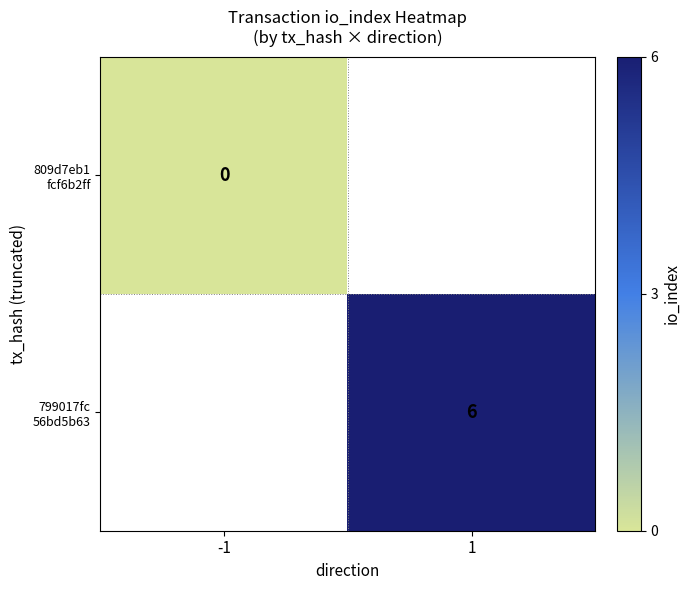

True or false: 799017fc 56bd5b63 has a value of 6.0 at 1.

True